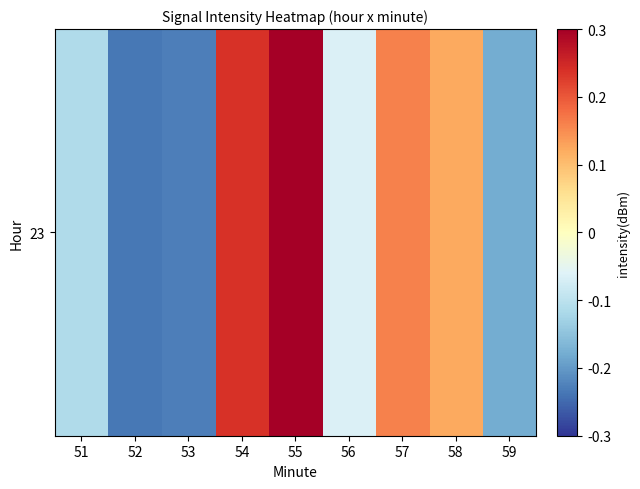

Rank the categories by value from lowest to highest.

52, 53, 59, 51, 56, 58, 57, 54, 55